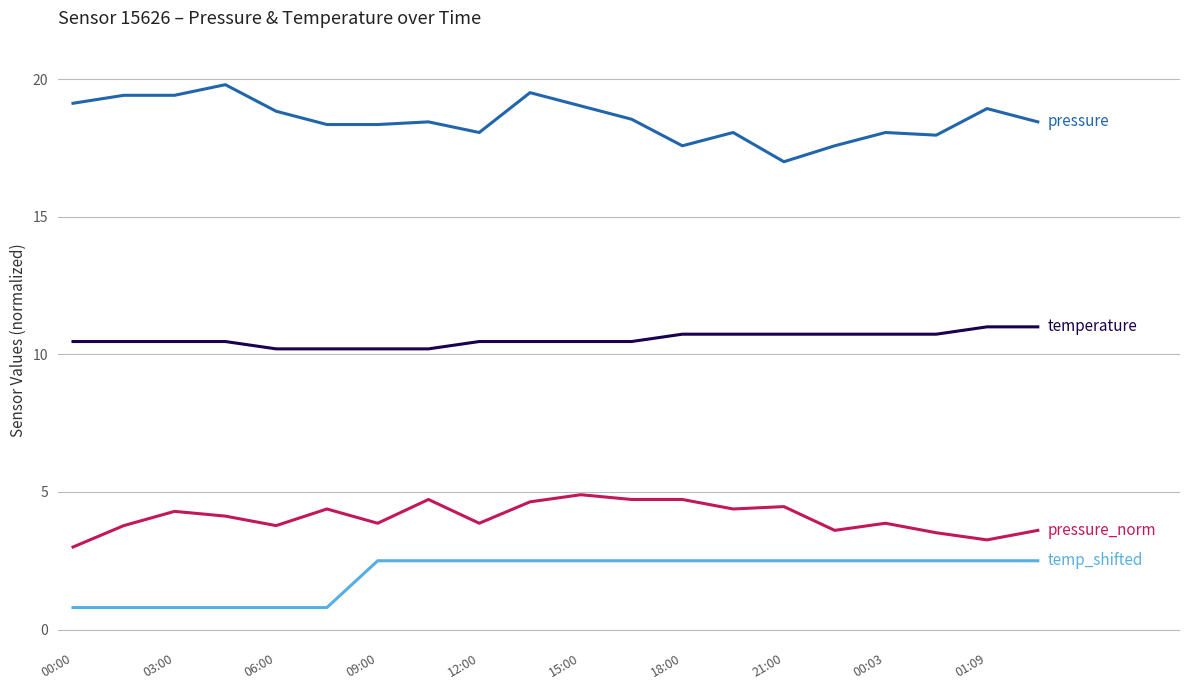

What is the maximum value shown in the chart?

19.8